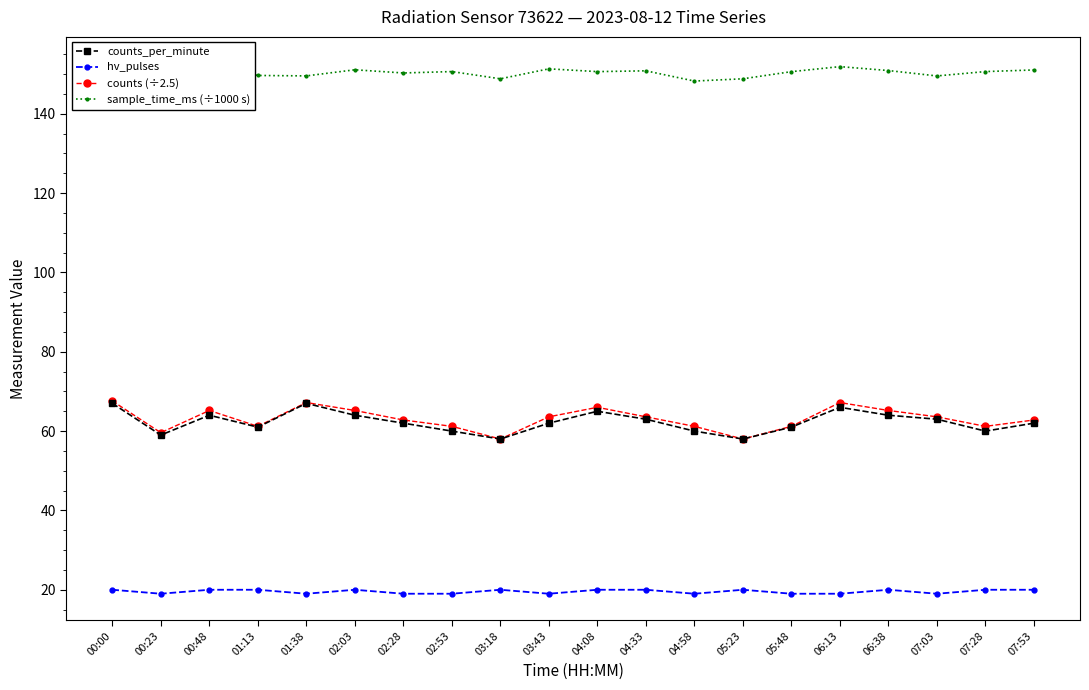

What is the spread (max minus min) of values at 01:13?

129.7